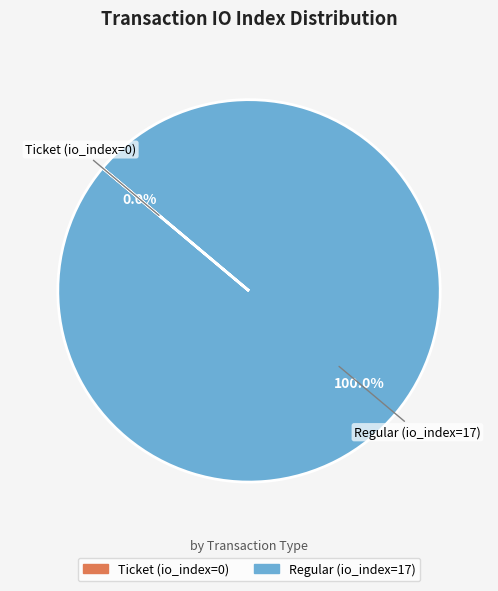

What is the total percentage of Regular (io_index=17) and Ticket (io_index=0)?

100.0%